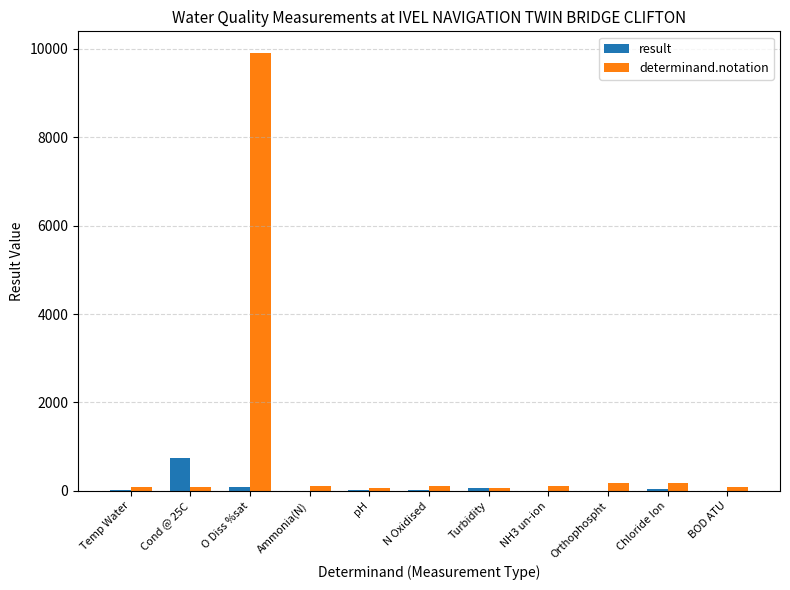

What is the total value across all series at O Diss %sat?

9979.4